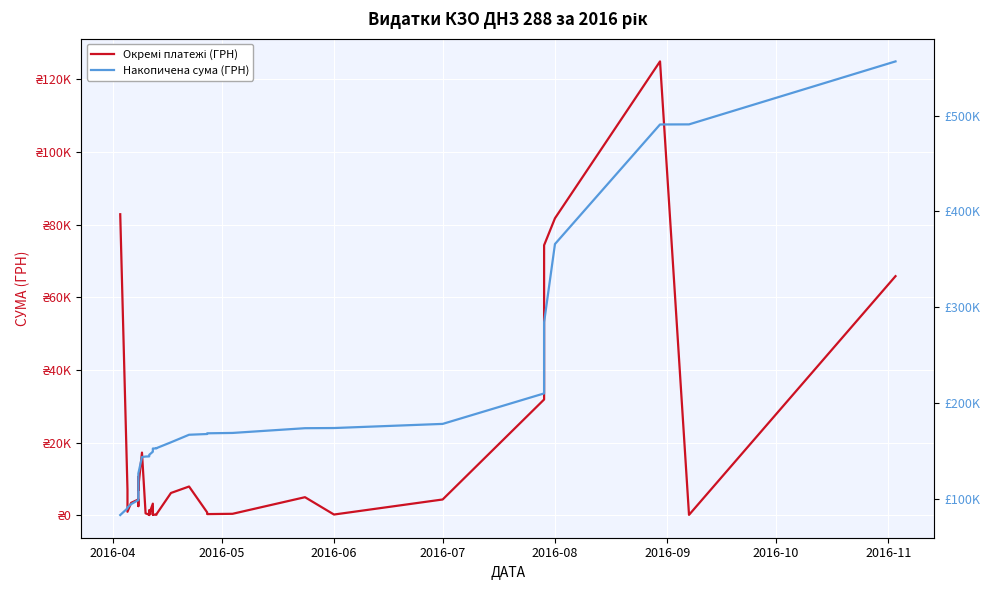

True or false: Окремі платежі (ГРН) has more than 1 interior local peaks.

True